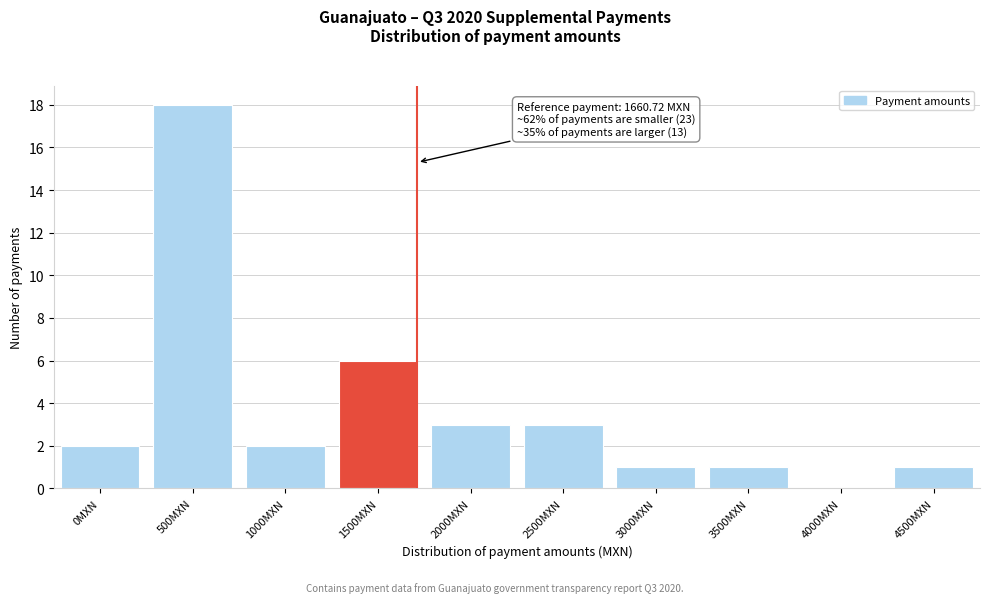

Reading left to right, what are all the values shown in this chart?

0MXN=2	500MXN=18	1000MXN=2	1500MXN=6	2000MXN=3	2500MXN=3	3000MXN=1	3500MXN=1	4000MXN=0	4500MXN=1